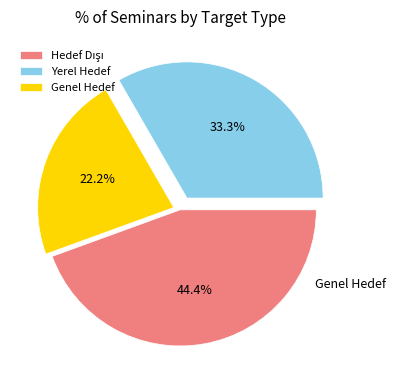

Rank the categories by value from highest to lowest.

Hedef Dışı, Yerel Hedef, Genel Hedef